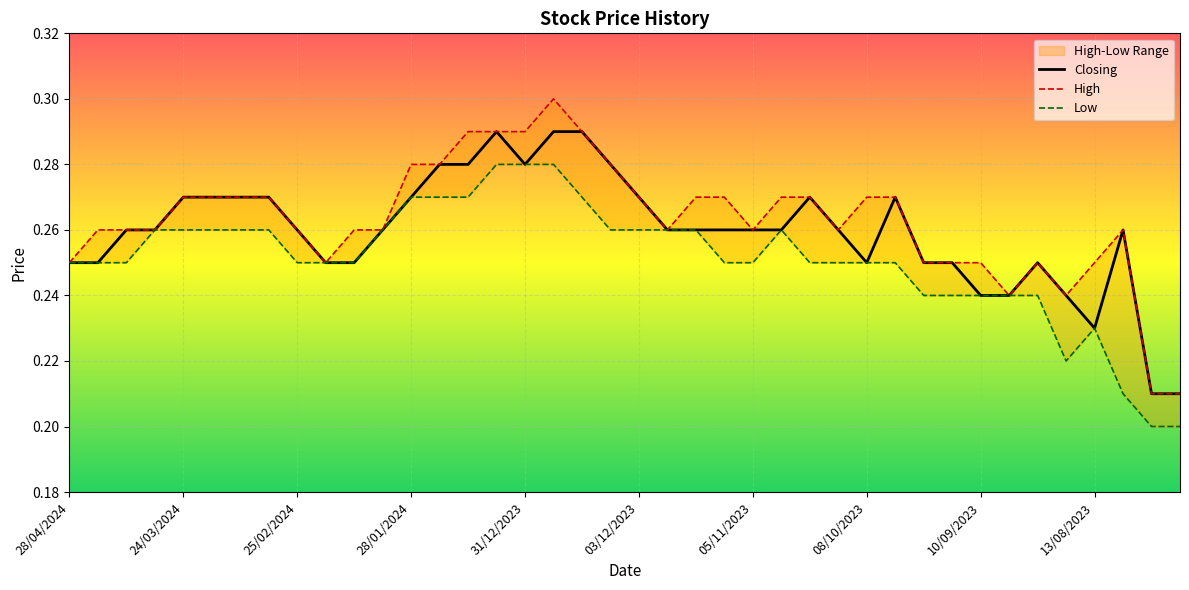

How many interior local peaks does the Low series have?

2